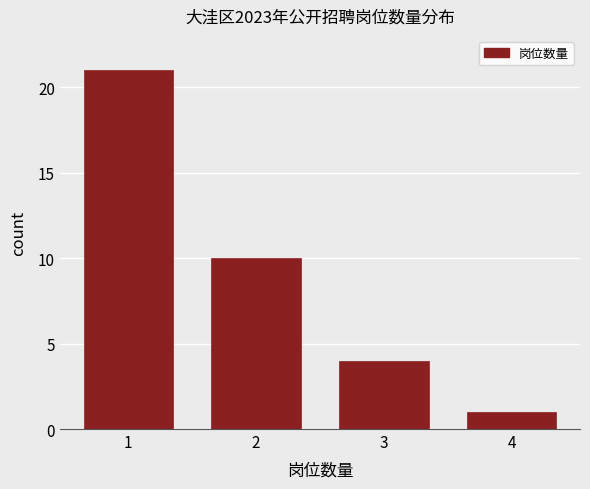

Reading left to right, extract all data points from this chart.

1=21	2=10	3=4	4=1